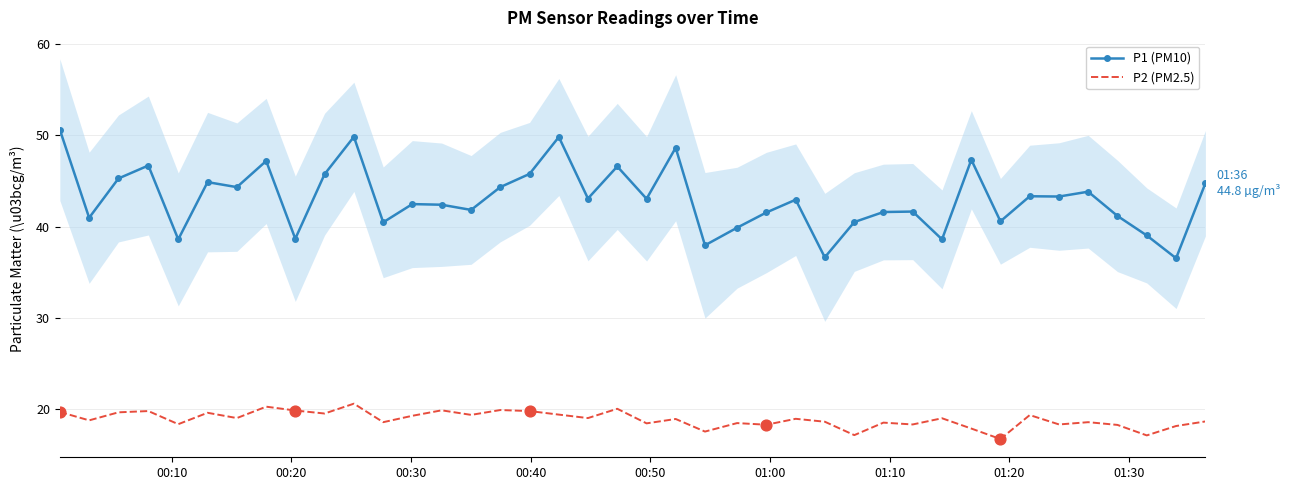

Which series contains the highest Y value?

P1 (PM10)